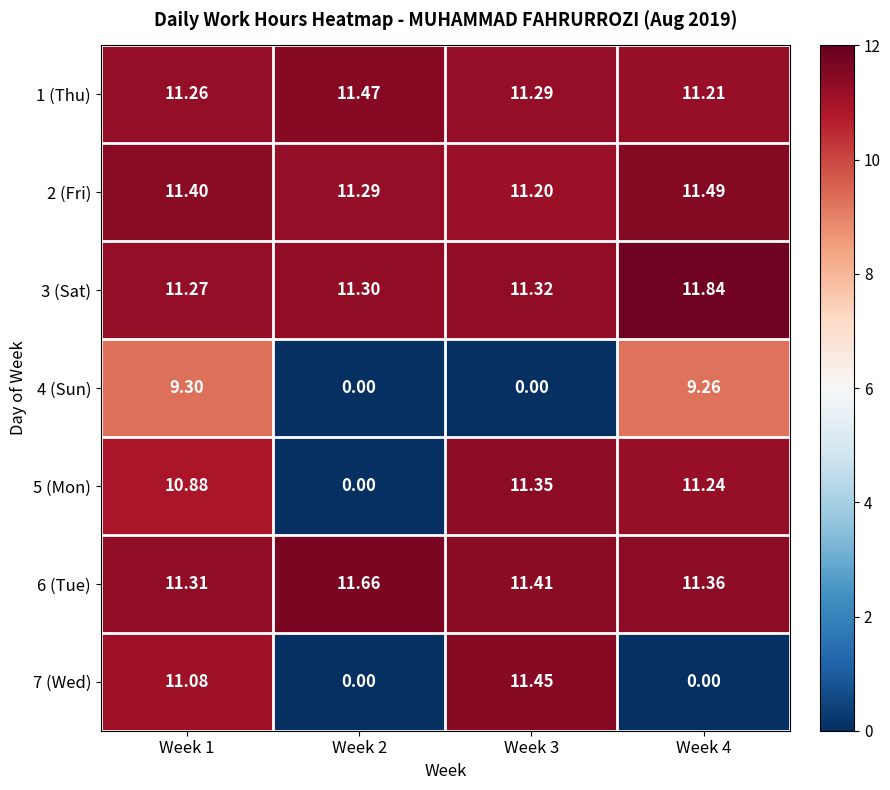

Is the value of 1 (Thu) at Week 1 greater than the value of 2 (Fri) at Week 2?

No